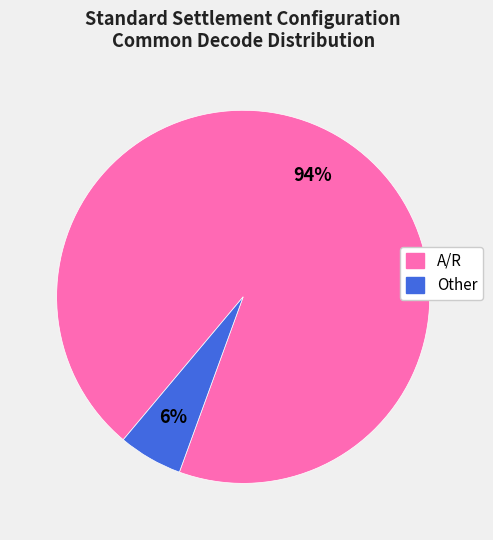

How many slices are in this pie chart?

2